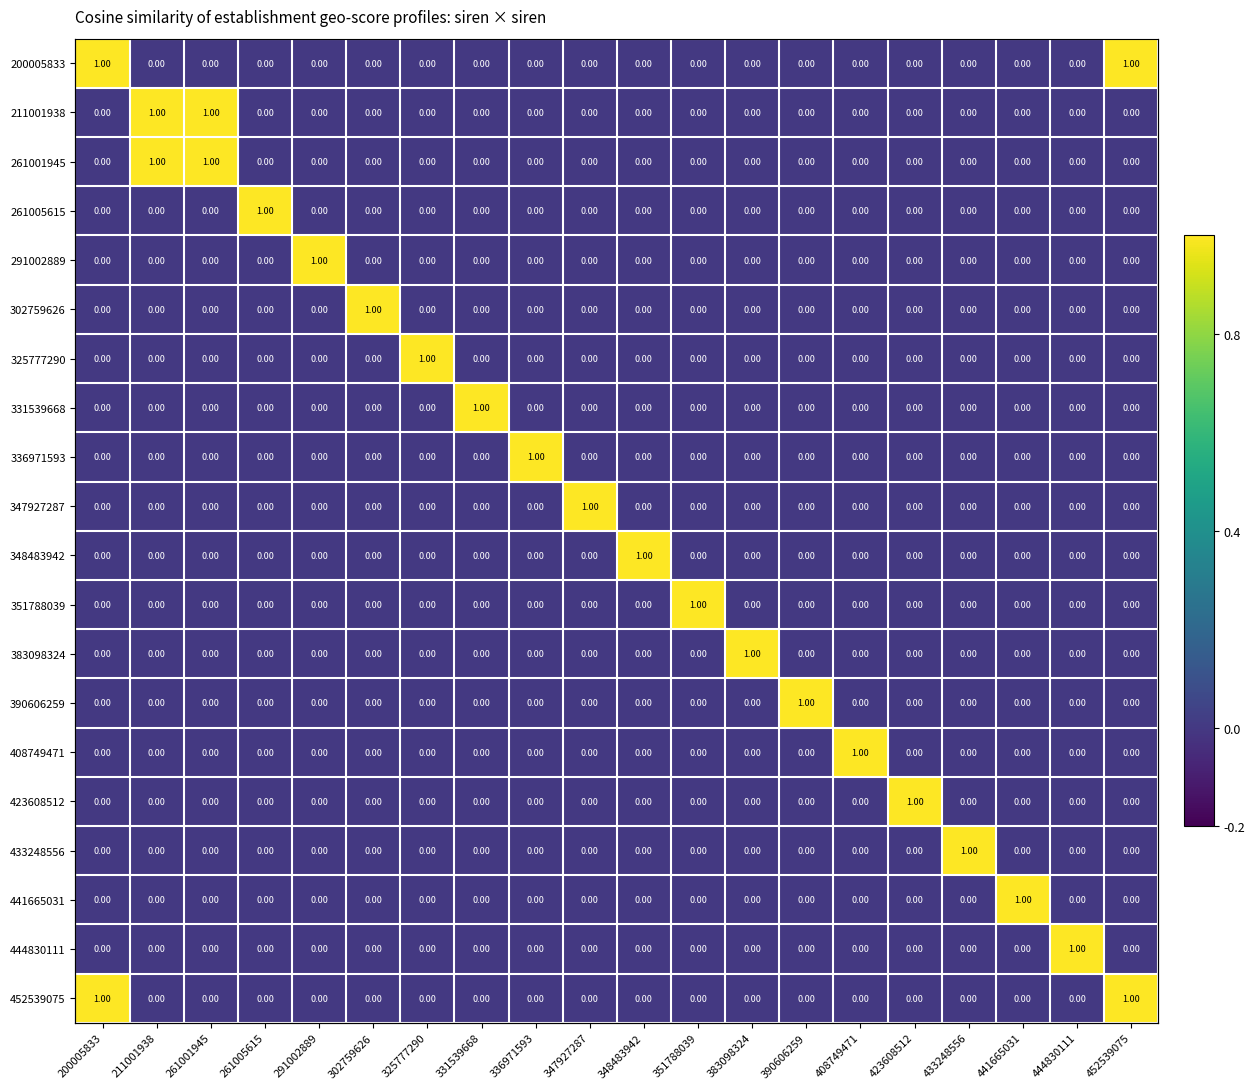

Rank the categories by 408749471 value from highest to lowest.

408749471, 200005833, 211001938, 261001945, 261005615, 291002889, 302759626, 325777290, 331539668, 336971593, 347927287, 348483942, 351788039, 383098324, 390606259, 423608512, 433248556, 441665031, 444830111, 452539075